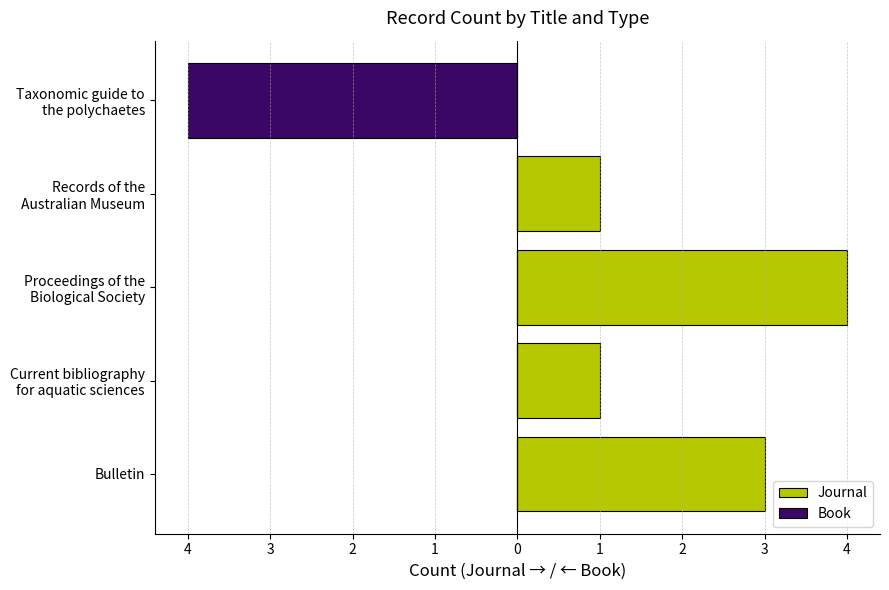

What are all the series names shown in the legend?

Journal, Book